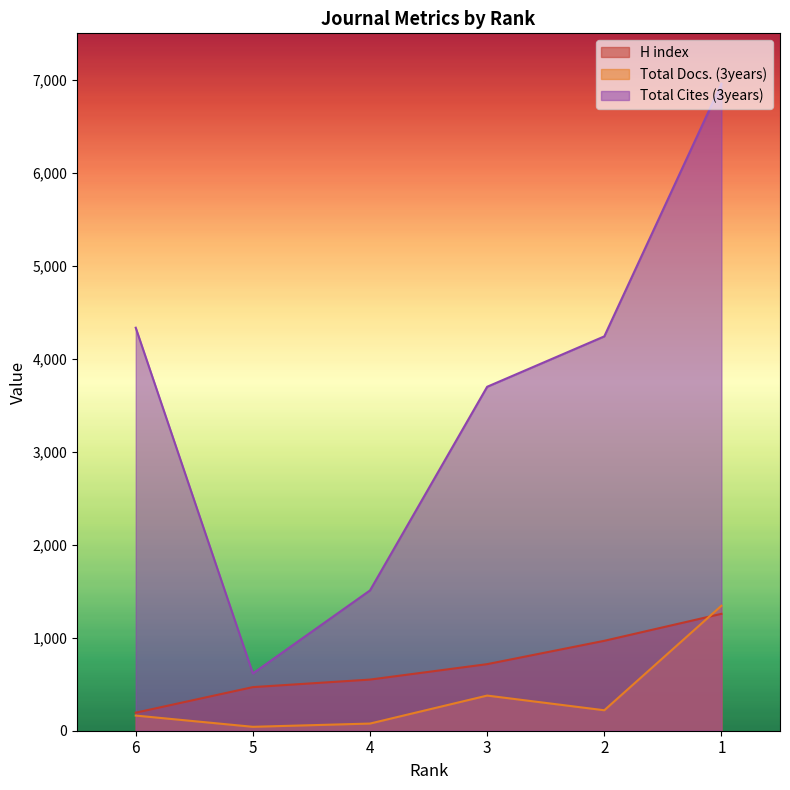

What is the value of the Total Docs. (3years) point at the 2nd from the left?

42